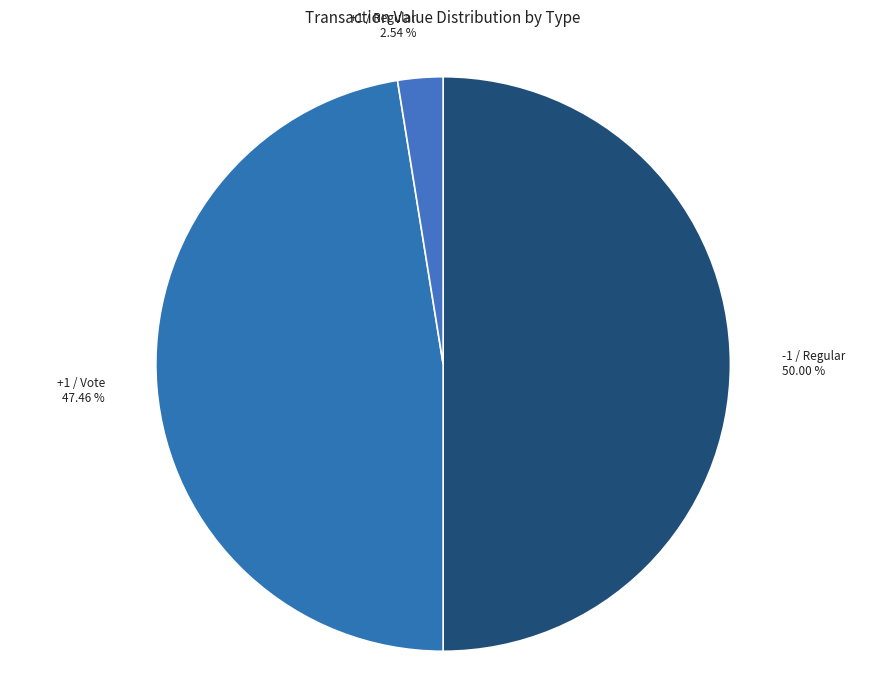

Do -1 / Regular and +1 / Regular together represent more than half of the pie?

Yes